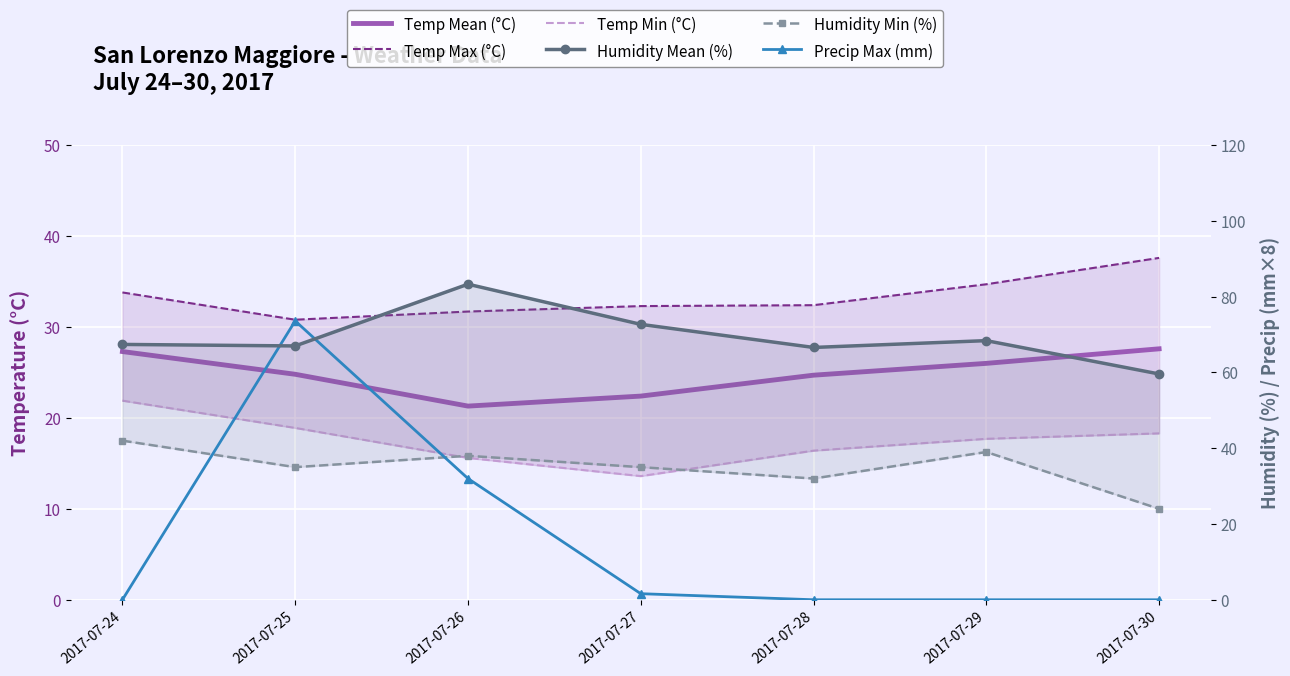

What is the value of the Temp Max (°C) point at the 6th from the left?

34.7